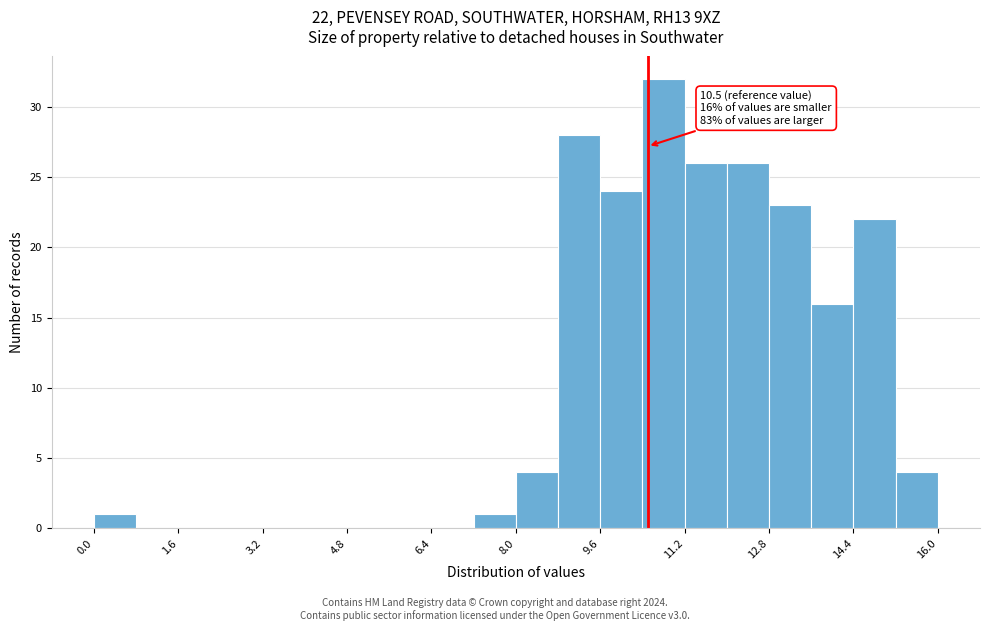

Over which range of the x-axis is the bar tallest?

10.4 to 11.2